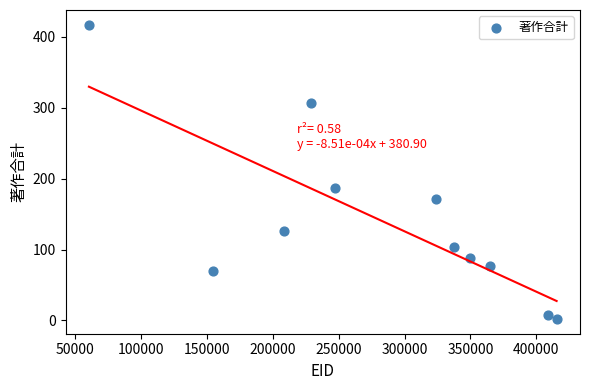

What is the range of X values (max minus min)?

355137